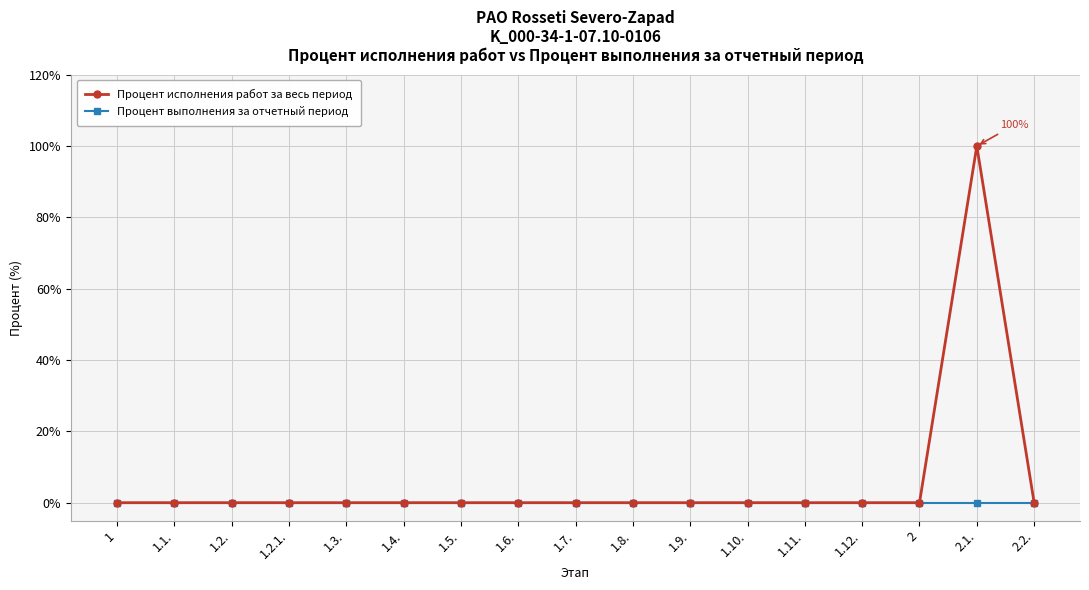

What is the difference between the maximum and second lowest values in the Процент исполнения работ за весь период series?

100